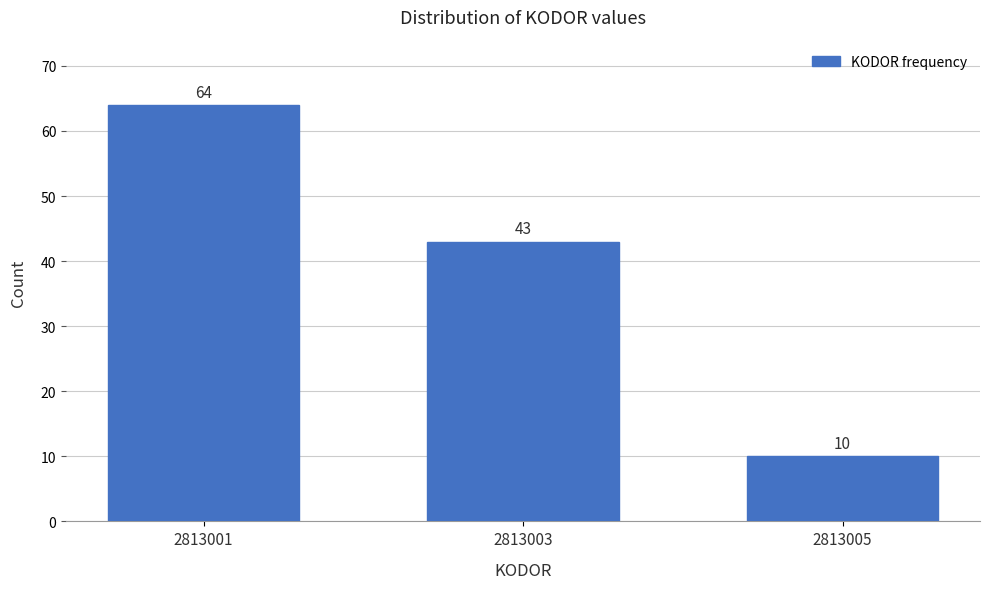

Reading right to left, what are all the values shown in this chart?

10	43	64